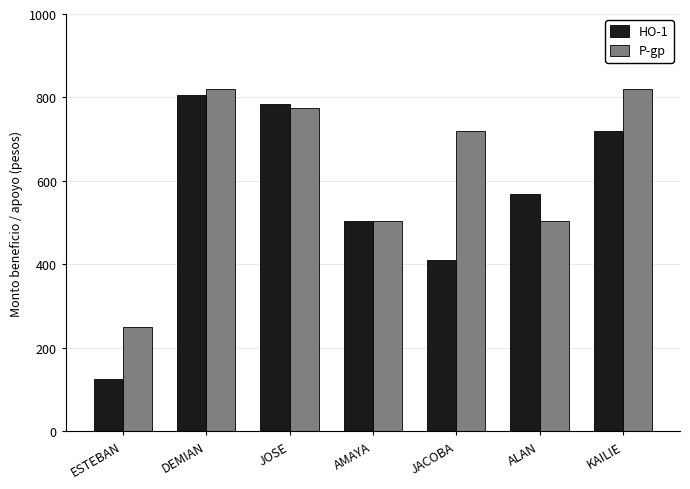

What is the approximate value of P-gp at DEMIAN, to the nearest 100?

800